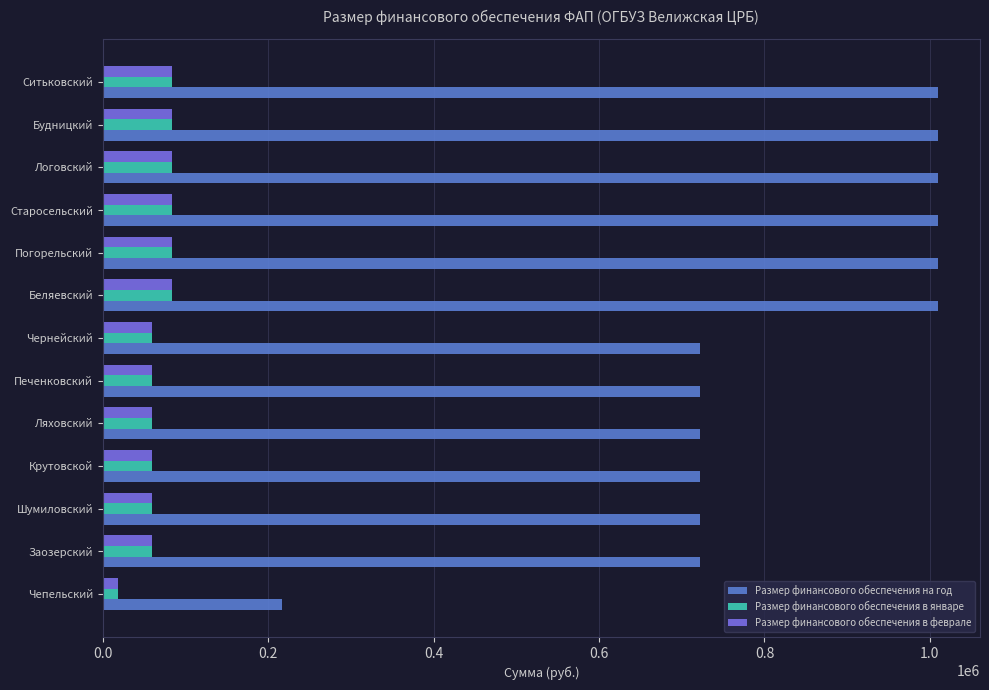

What is the approximate value of Размер финансового обеспечения в феврале at Шумиловский?

60120.8